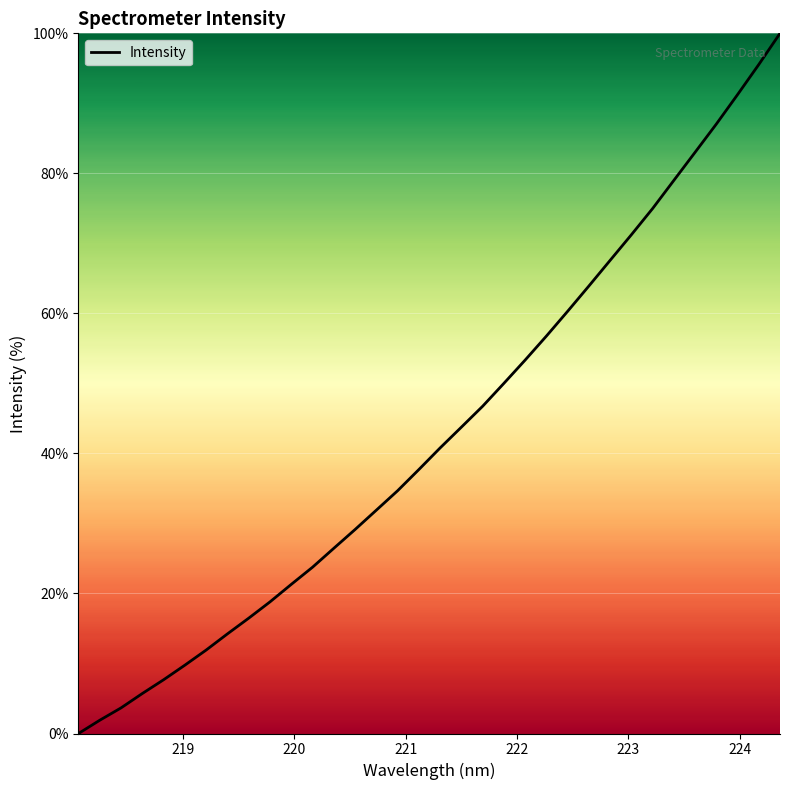

What is the greatest value displayed?

100.0